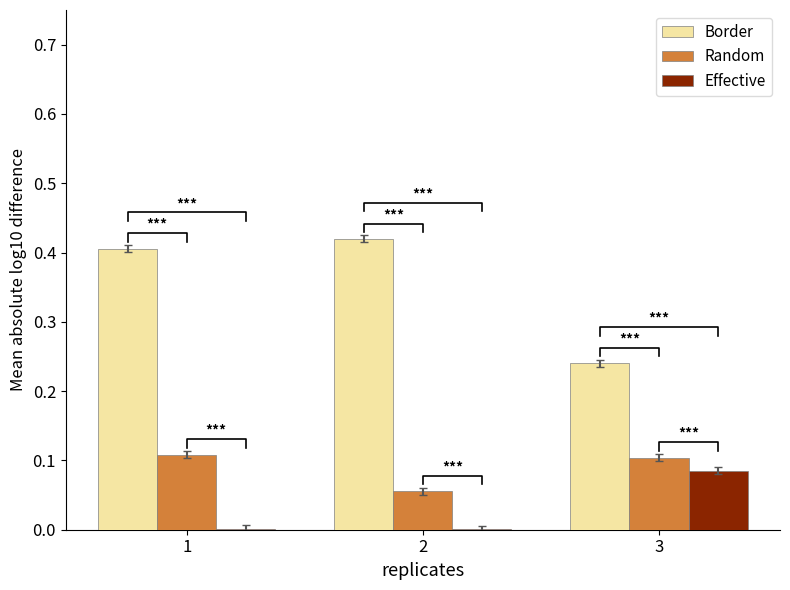

What is the value of the Border bar at the 2nd from the left?

0.4